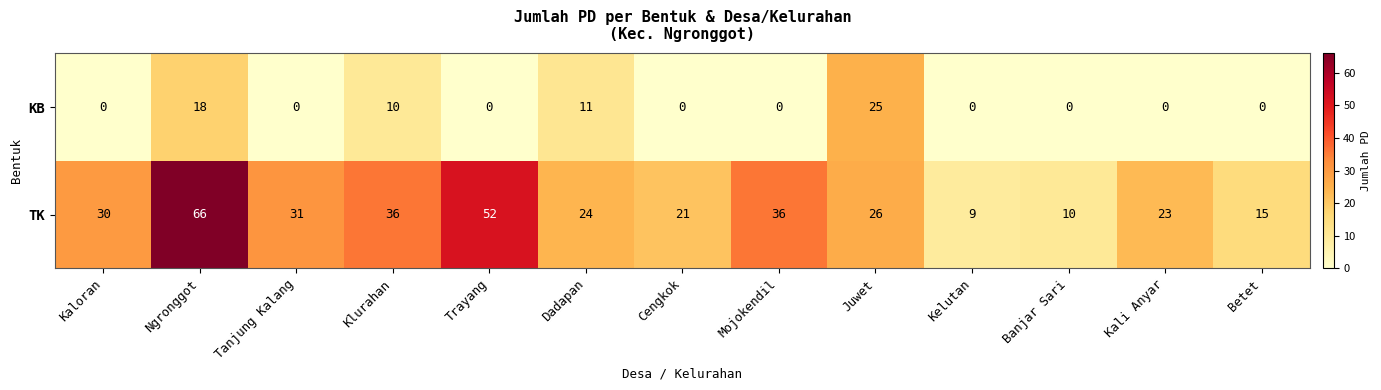

What value does the TK series have at Betet, to the nearest 5?

15